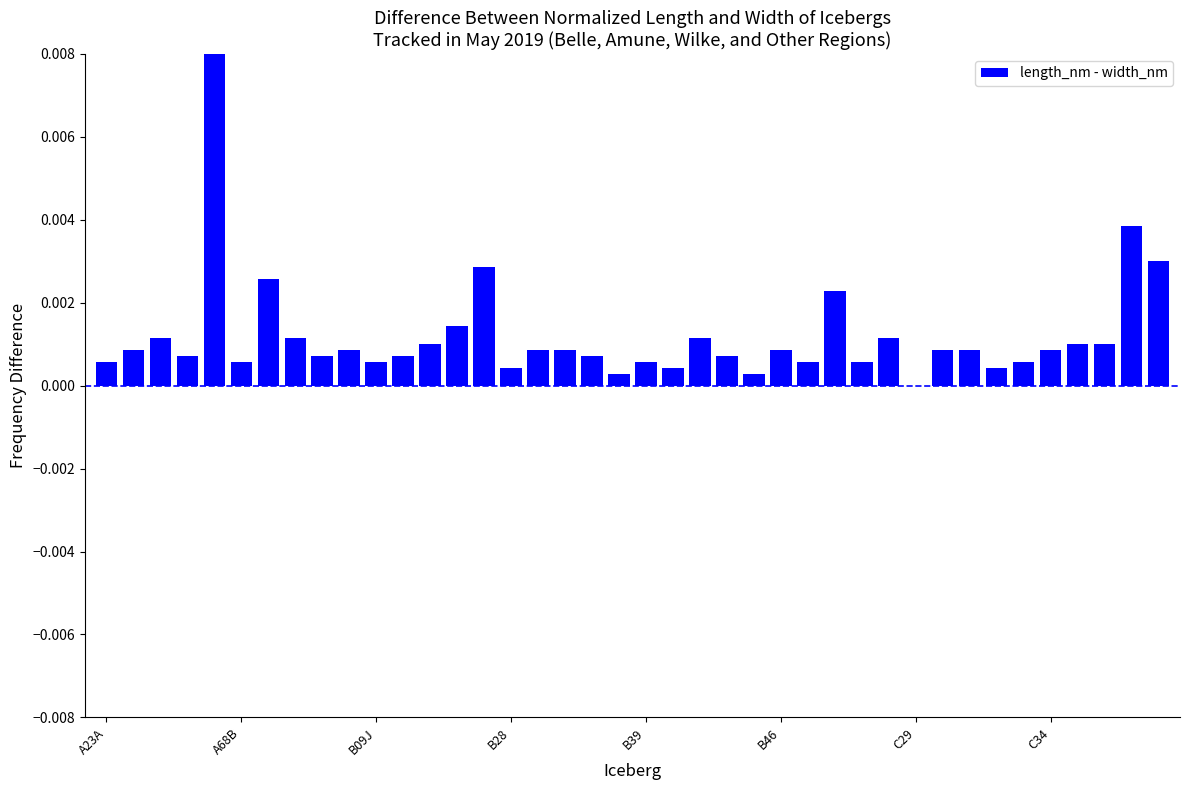

List the labels in order of value, smallest first.

30, 19, 24, 15, 21, 33, A23A, B46, 10, 20, 26, 28, 34, B28, 8, 11, 18, 23, A68B, 9, 16, 17, 25, 31, 32, 35, 12, 36, 37, B09J, C34, 22, 29, 13, 27, C29, 14, 39, 38, B39